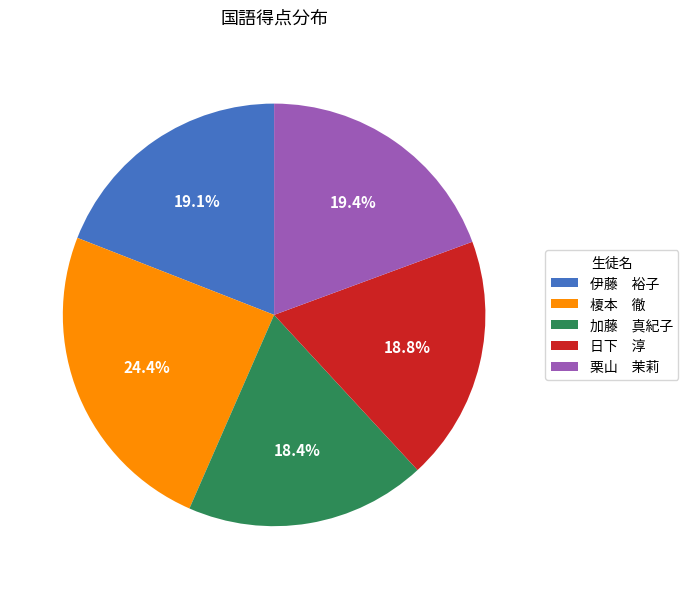

Does any single category account for the majority?

No